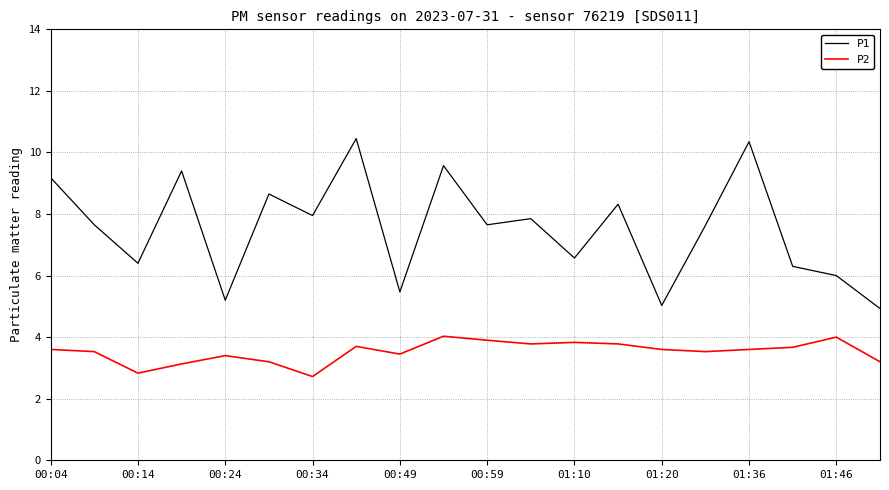

In P1, how many points are lower than both neighbors (excluding endpoints)?

7